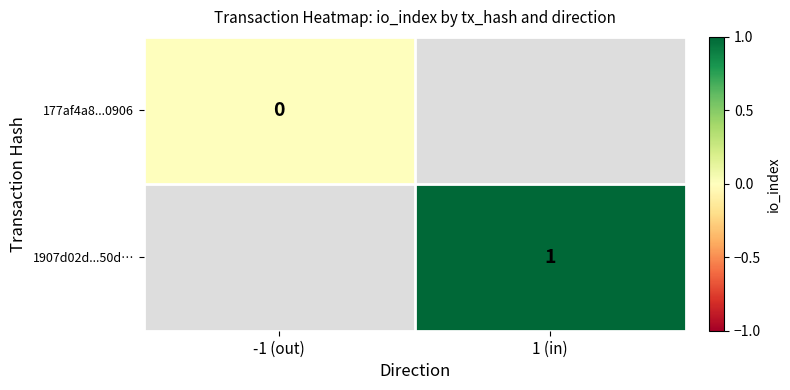

At how many categories does at least one series exceed 0?

1